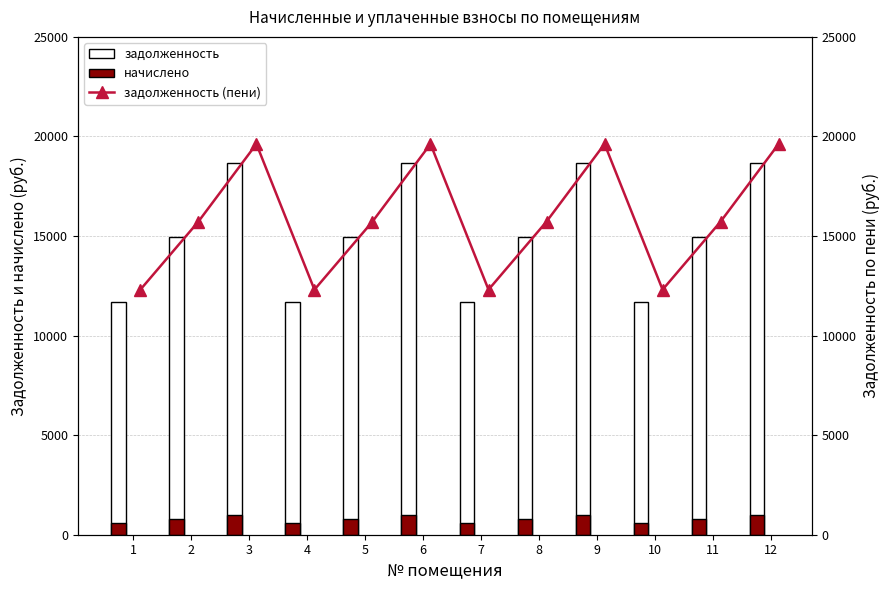

At which label does начислено reach its peak?

3